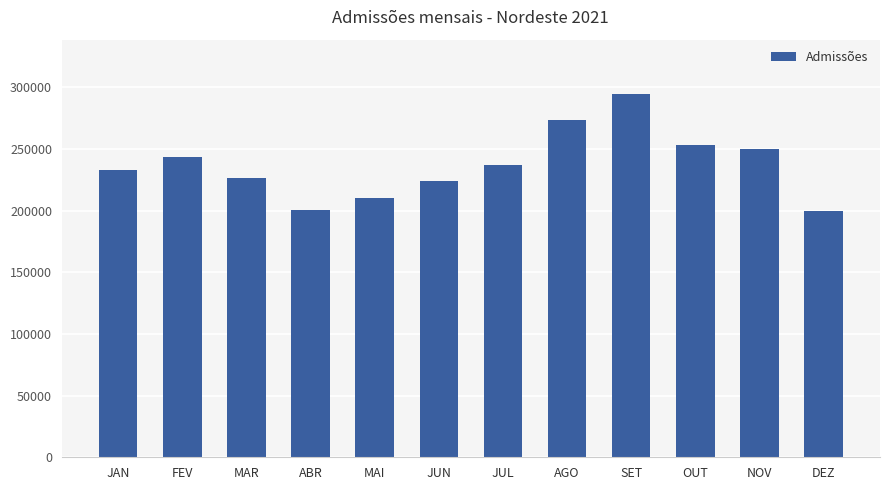

Are the bars horizontal?

No